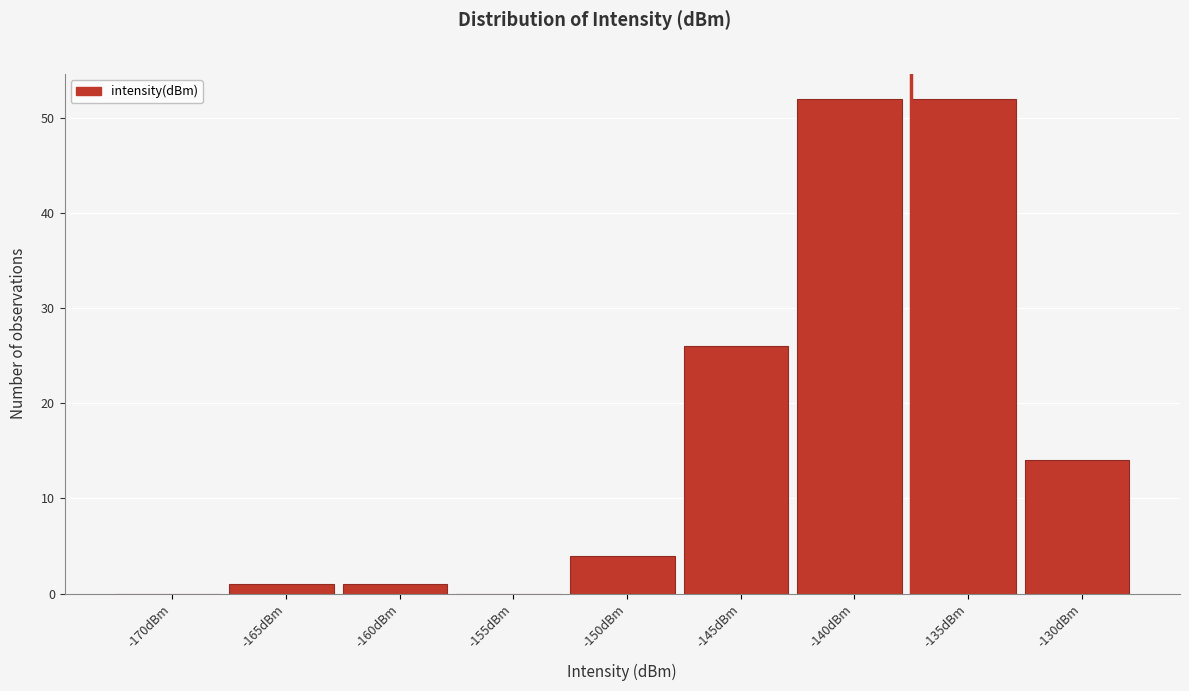

Reading left to right, list all the values displayed in this chart.

-170dBm=0	-165dBm=1	-160dBm=1	-155dBm=0	-150dBm=4	-145dBm=26	-140dBm=52	-135dBm=52	-130dBm=14